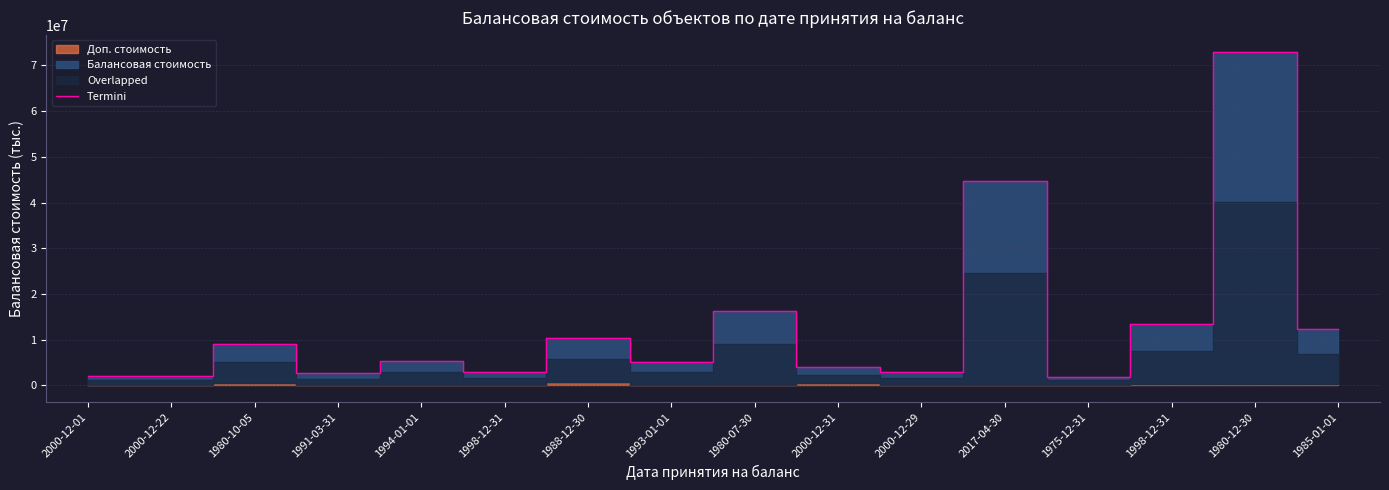

What is the change in value from 2000-12-31 to 2000-12-29?

-1146069.9